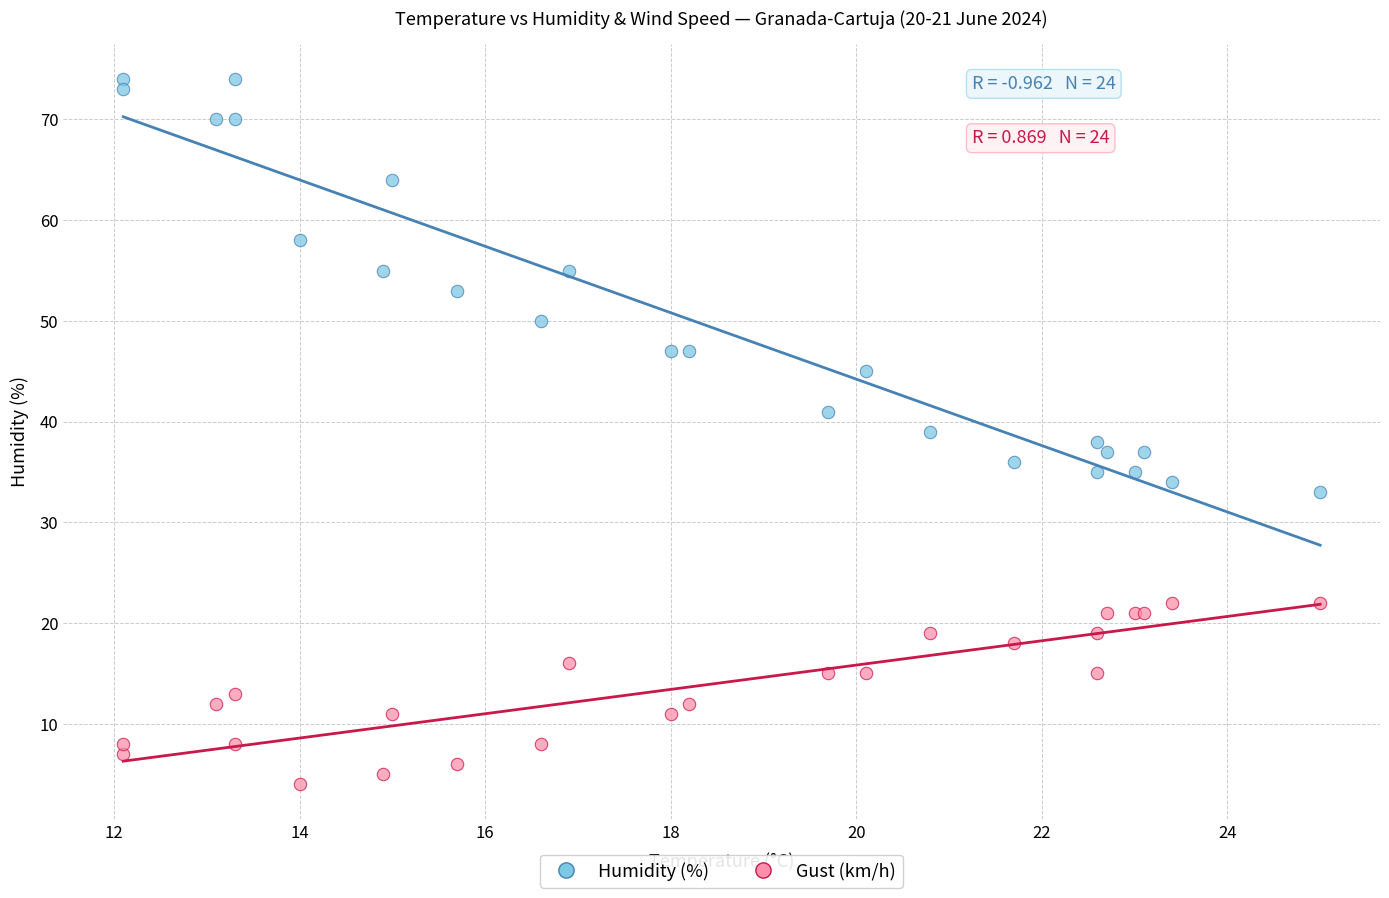

Which series has the largest Y range (max minus min)?

Humidity (%)